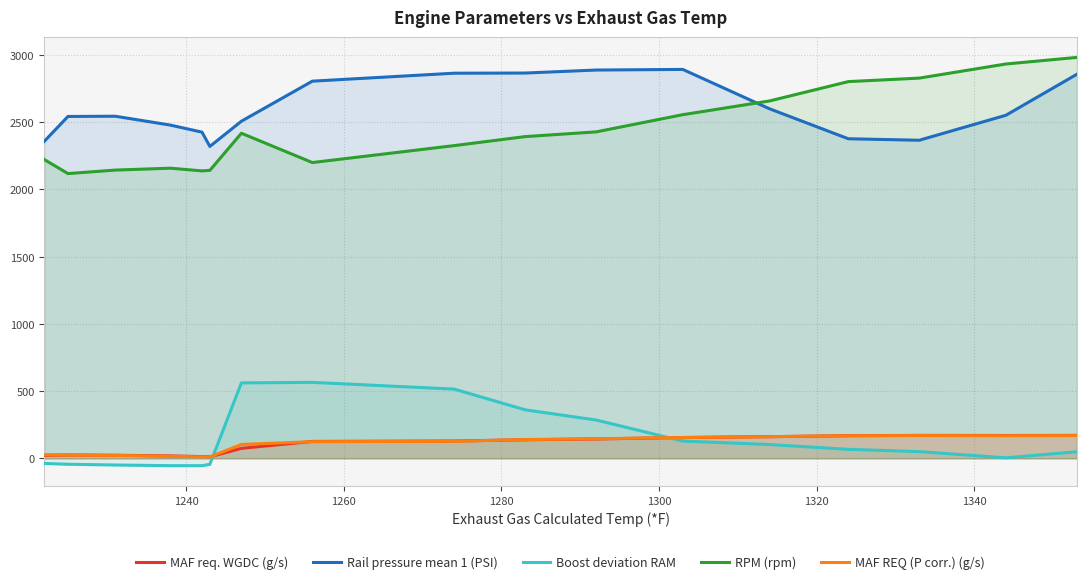

Reading left to right, extract all data points from this chart.

MAF req. WGDC (g/s): 22.7	25.0	23.1	18.2	13.3	11.4	74.5	125.9	128.9	138.3	144.2	154.8	161.3	168.5	170.9	170.1	170.8
Rail pressure mean 1 (PSI): 2358.3	2542.8	2544.5	2478.4	2426.2	2320.0	2507.4	2805.3	2864.5	2865.7	2888.0	2892.6	2600.0	2376.9	2365.9	2551.8	2856.7
Boost deviation RAM: -37.9	-43.9	-49.5	-54.4	-54.5	-44.1	561.2	565.2	515.1	361.0	285.2	128.6	103.0	67.1	50.1	4.0	49.2
RPM (rpm): 2222.0	2118.0	2144.0	2158.0	2138.0	2142.0	2418.0	2200.0	2326.0	2393.0	2428.0	2556.0	2658.0	2802.0	2828.0	2933.0	2982.0
MAF REQ (P corr.) (g/s): 26.4	24.7	22.0	15.3	11.3	10.3	103.4	123.9	127.1	139.6	145.9	155.2	161.3	168.0	169.6	168.1	169.3